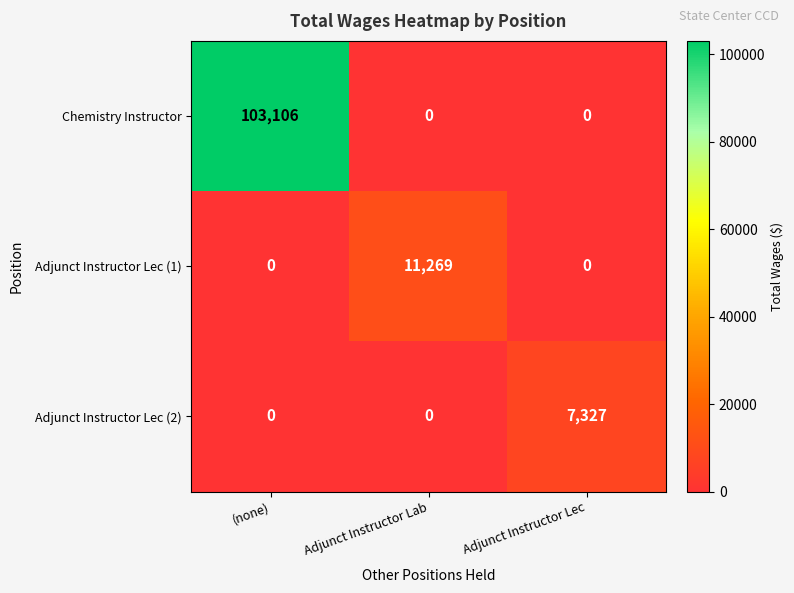

The value of Adjunct Instructor Lec (1) at Adjunct Instructor Lab is 11269. True or false?

True